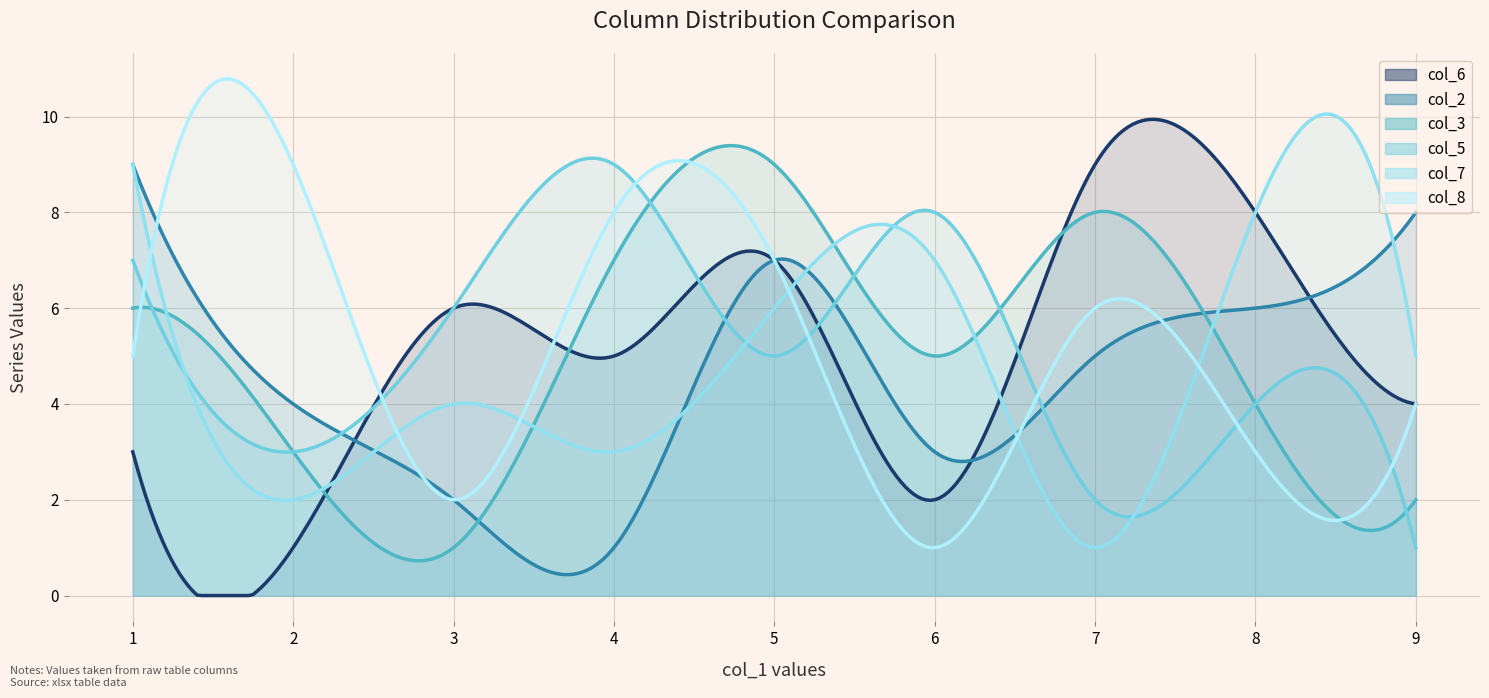

What are all the series names shown in the legend?

col_6, col_2, col_3, col_5, col_7, col_8